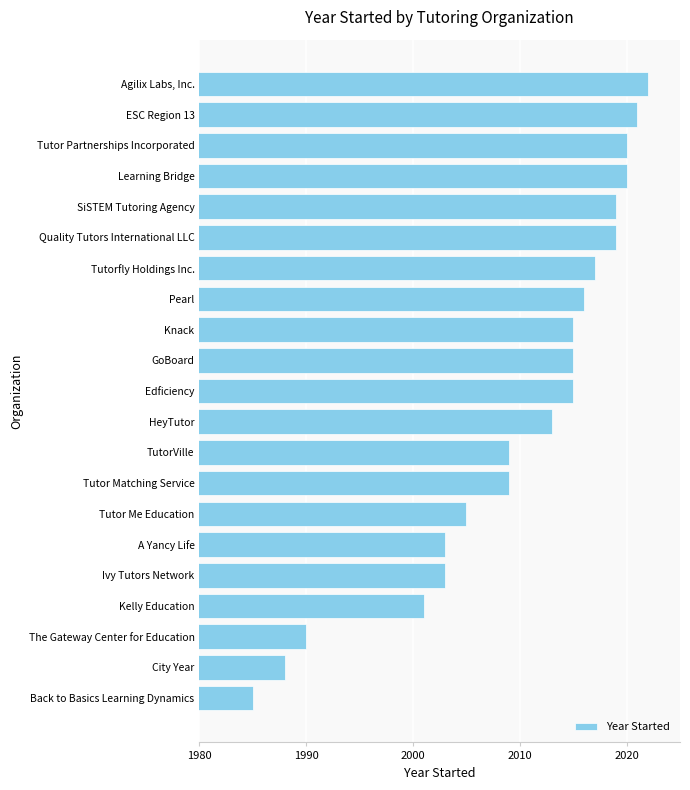

Reading bottom to top, list all the values displayed in this chart.

Back to Basics Learning Dynamics=1985	City Year=1988	The Gateway Center for Education=1990	Kelly Education=2001	Ivy Tutors Network=2003	A Yancy Life=2003	Tutor Me Education=2005	Tutor Matching Service=2009	TutorVille=2009	HeyTutor=2013	Edficiency=2015	GoBoard=2015	Knack=2015	Pearl=2016	Tutorfly Holdings Inc.=2017	Quality Tutors International LLC=2019	SiSTEM Tutoring Agency=2019	Learning Bridge=2020	Tutor Partnerships Incorporated=2020	ESC Region 13=2021	Agilix Labs, Inc.=2022